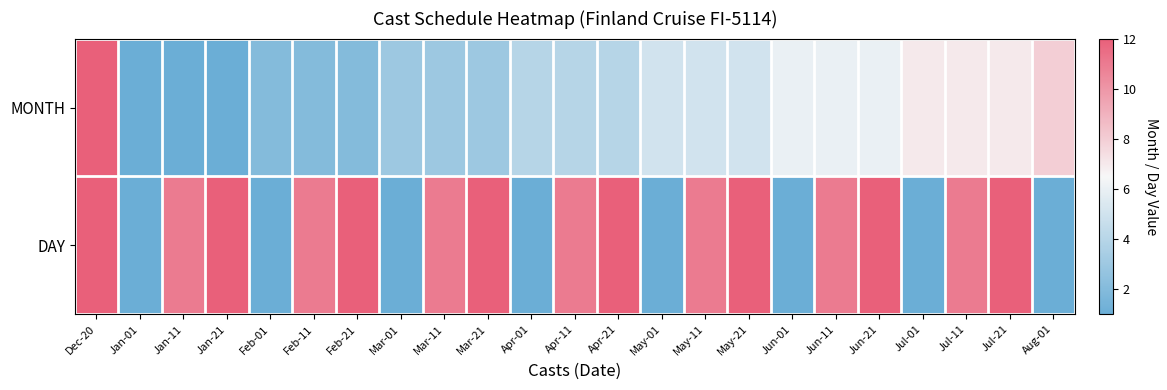

Between Jun-11 and Aug-01, which is larger?

Aug-01